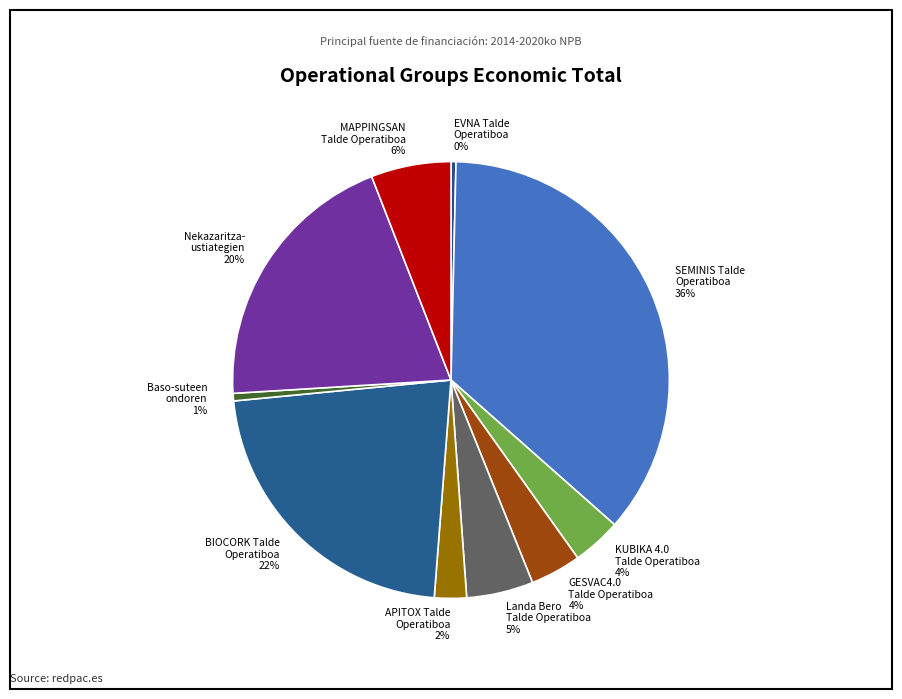

Which category has the biggest portion of the pie?

SEMINIS